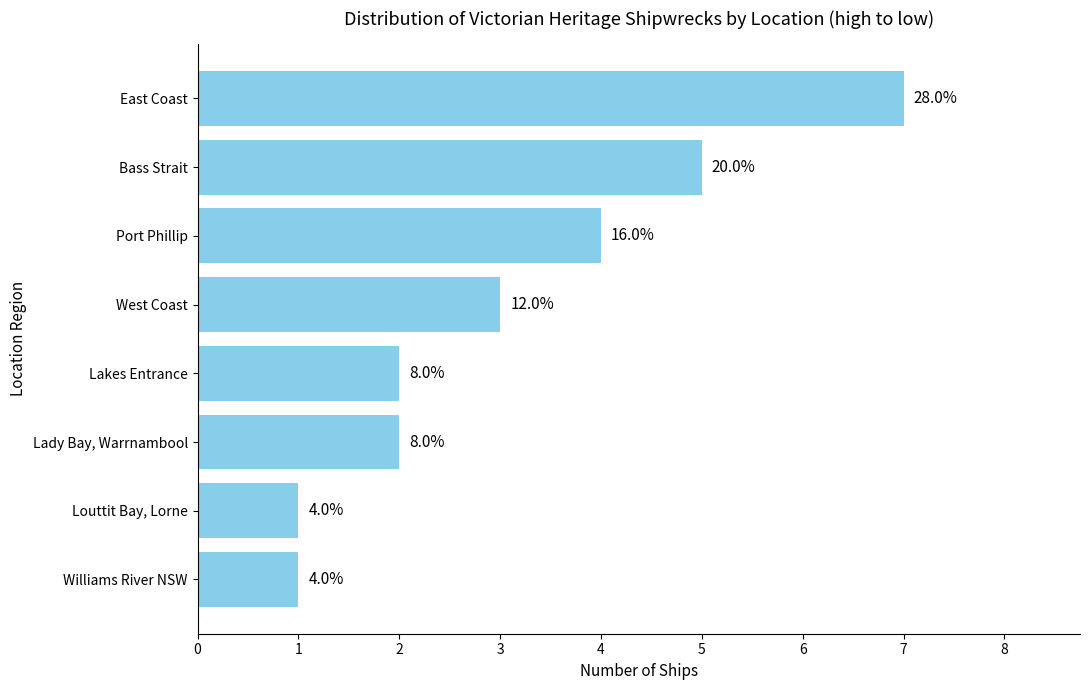

What is the difference between the second highest and second lowest values?

4